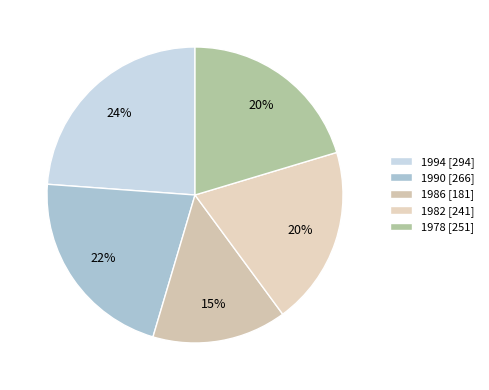

To the nearest percent, what is the average slice percentage?

20%